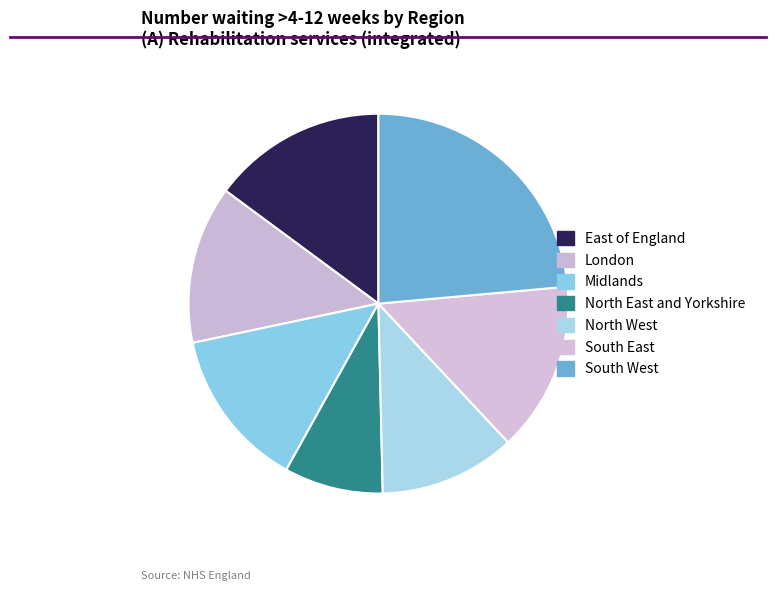

What percentage is the London slice, to the nearest percent?

13%